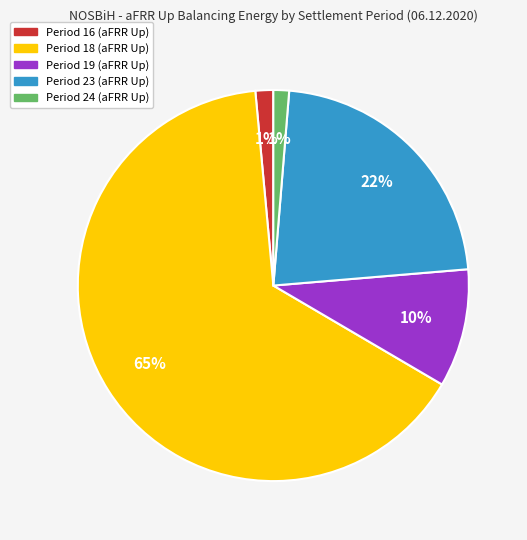

What is the largest slice in the pie chart?

Period 18 (aFRR Up)